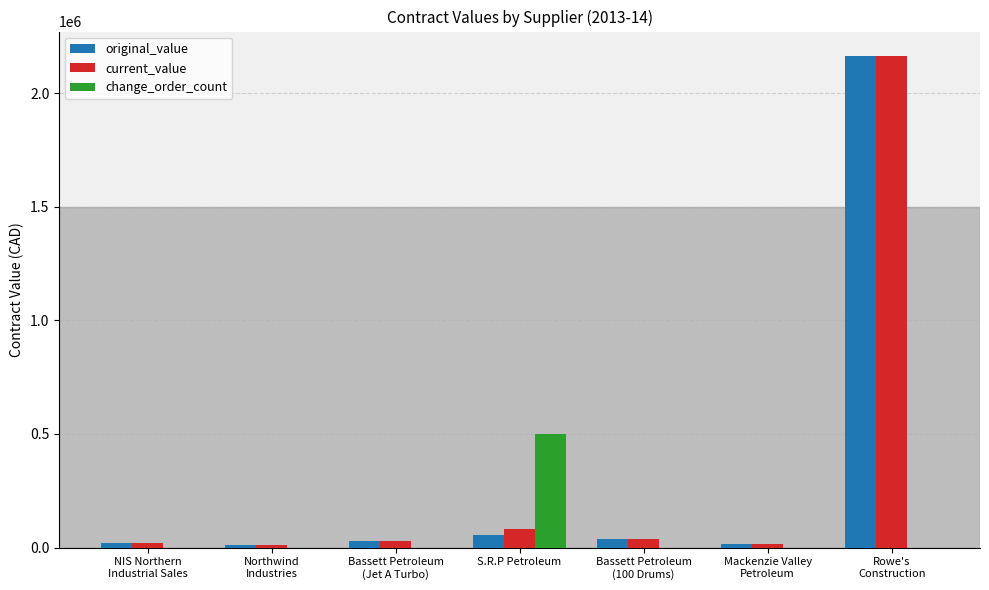

How many groups of bars are there?

7